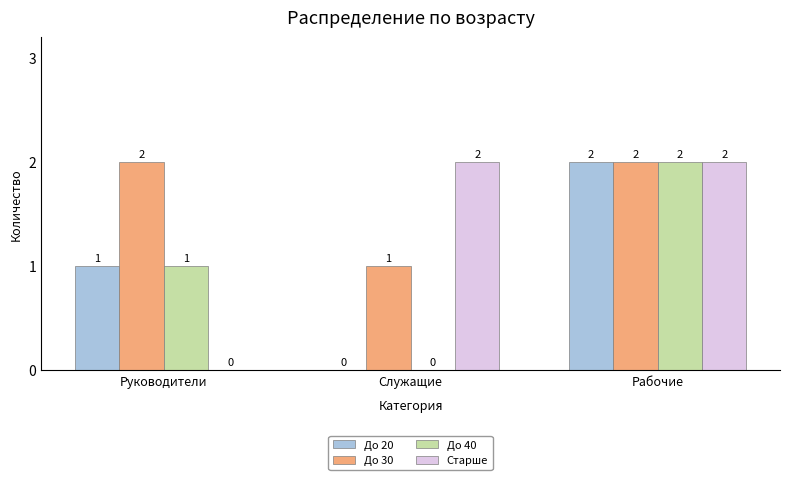

The До 40 series shows 1 at Руководители. True or false?

True